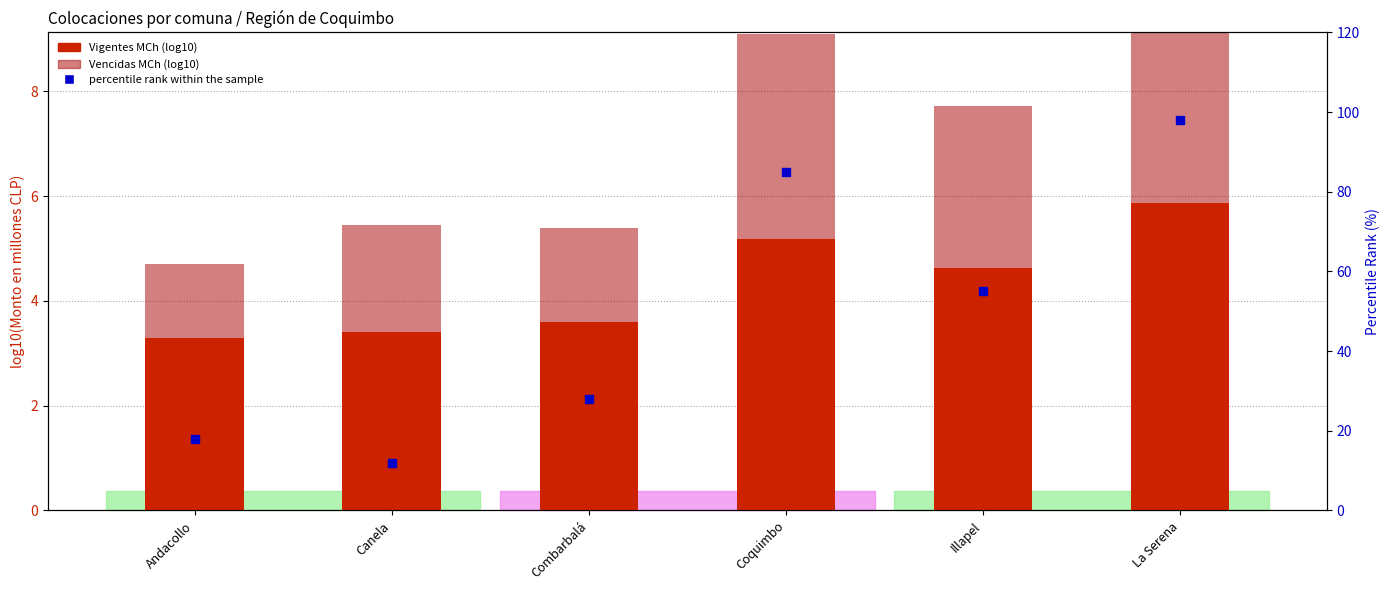

Which series has the largest total across all categories?

percentile rank within the sample